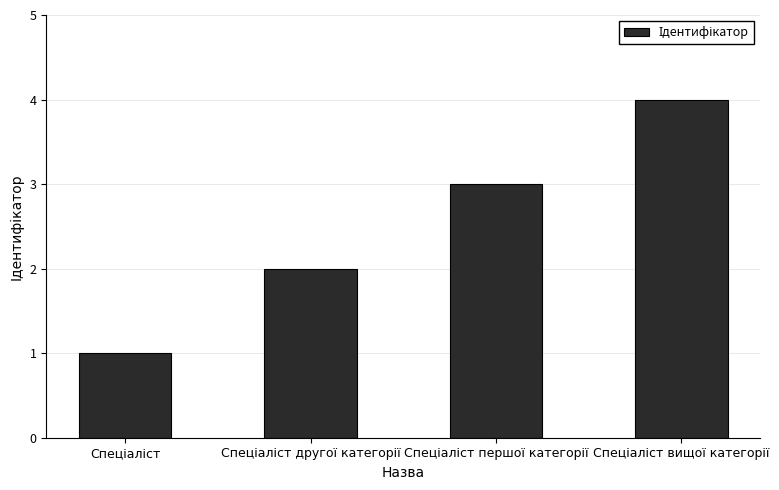

What is the greatest value displayed?

4